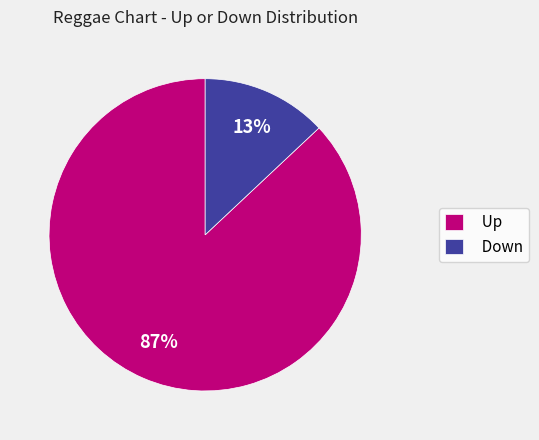

Approximately how many times larger is the value at Up compared to Down?

6.7